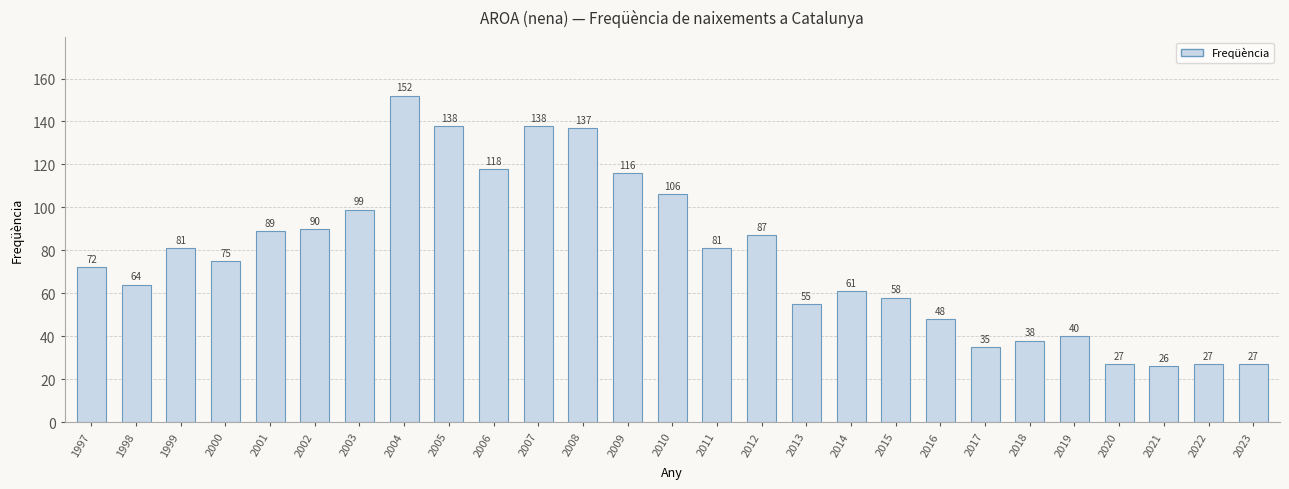

Which category has the lowest value across all series?

2021